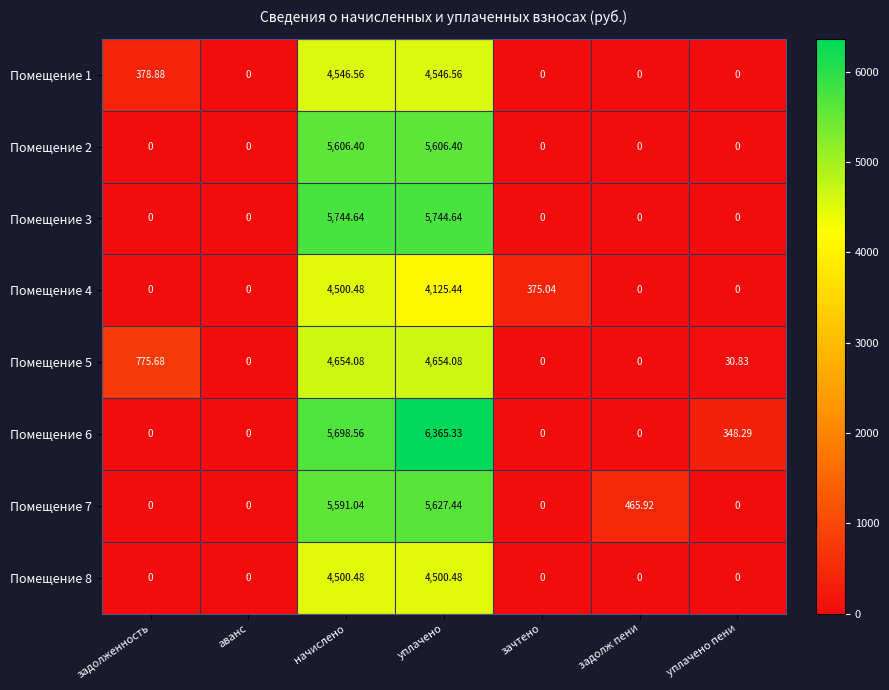

Which label corresponds to the largest value in the chart?

уплачено